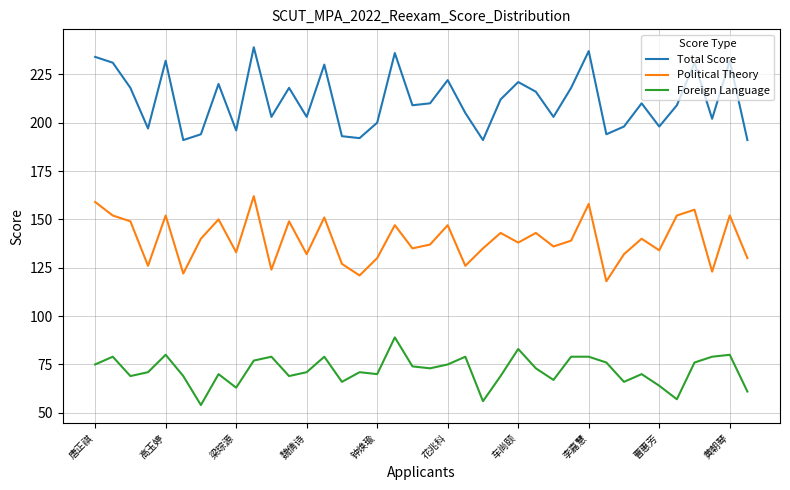

Rank the series by their maximum value, from lowest to highest.

Foreign Language, Political Theory, Total Score